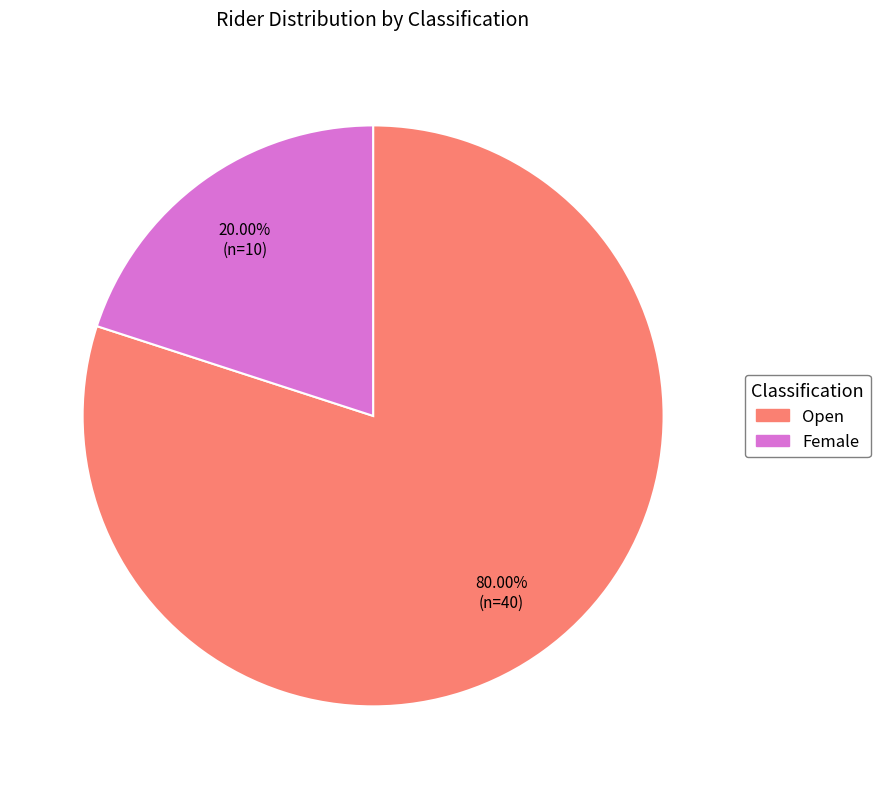

Is there any slice that represents more than half of the pie?

Yes